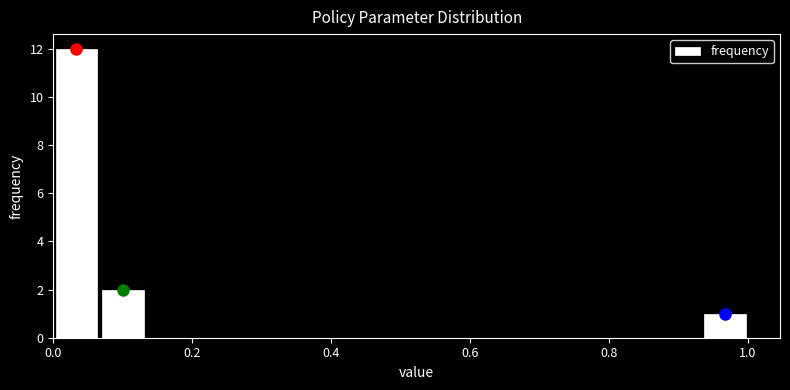

Around what value on the x-axis is the tallest bar? Give the approximate position of its centre, as read against the axis.

0.04